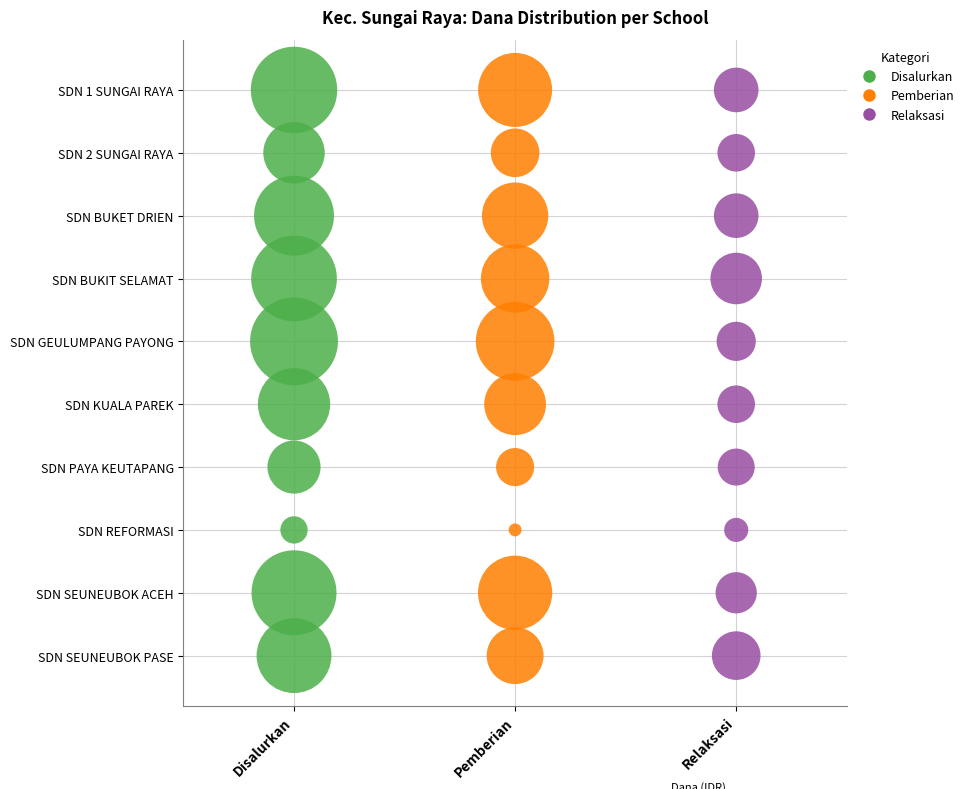

What are all the series names shown in the legend?

Disalurkan, Pemberian, Relaksasi